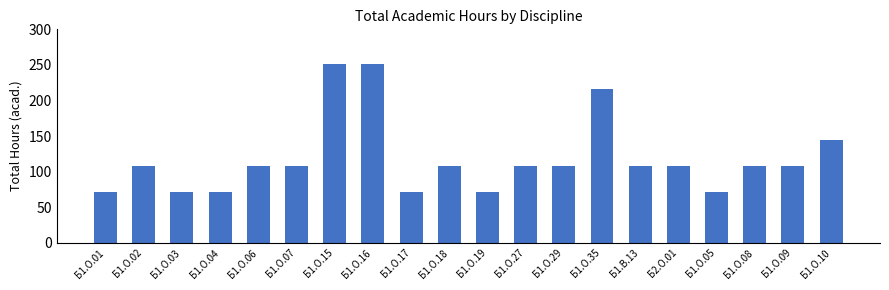

Reading left to right, extract all data points from this chart.

72	108	72	72	108	108	252	252	72	108	72	108	108	216	108	108	72	108	108	144